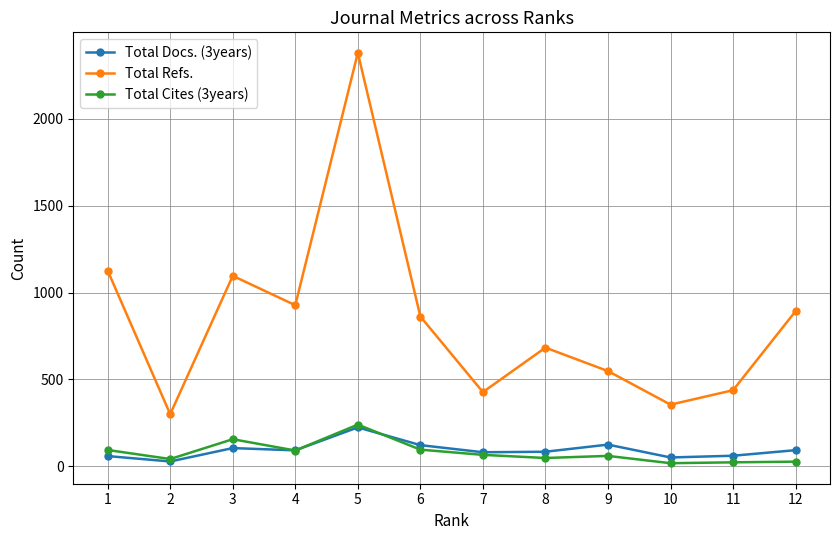

Where is the first local minimum for Total Cites (3years)?

2